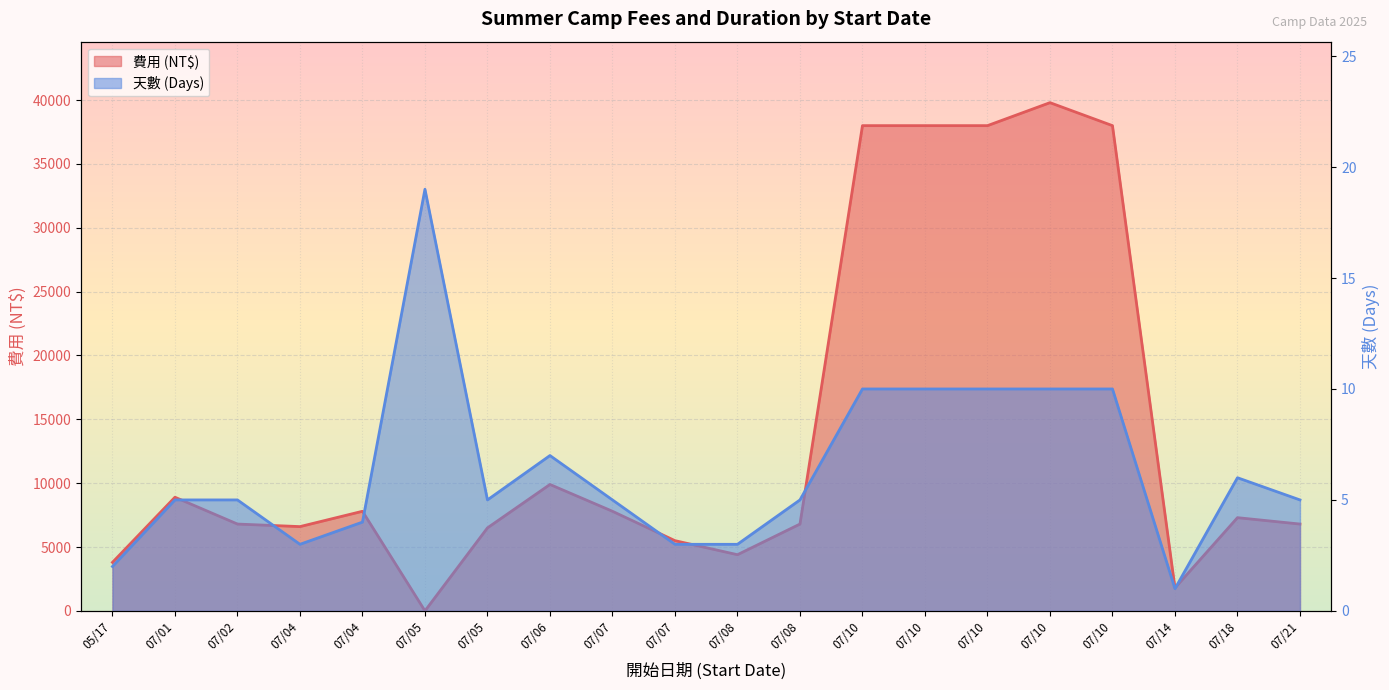

How many points are lower than both their immediate neighbors (excluding endpoints)?

4